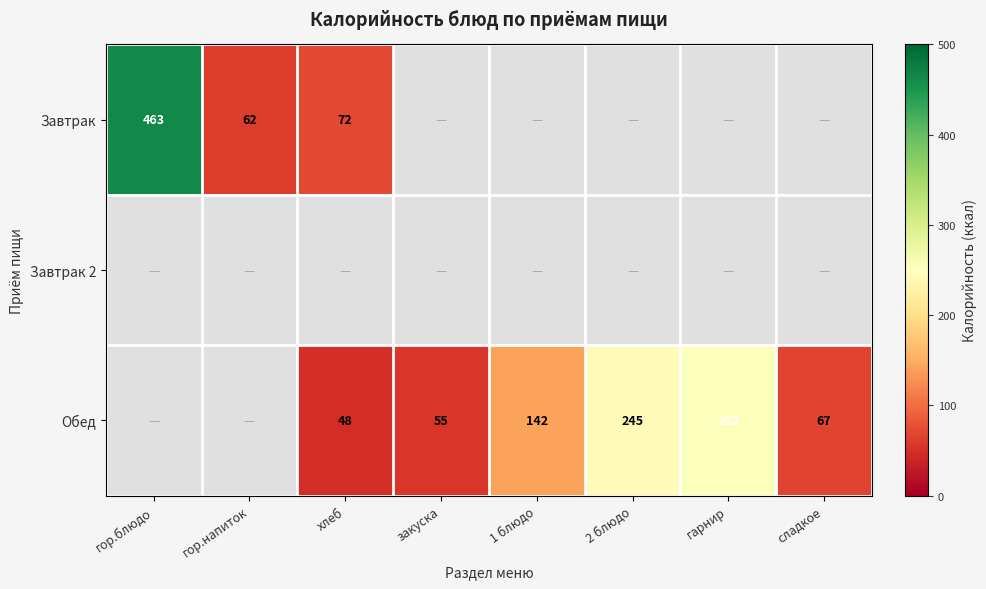

What is the smallest value displayed?

48.0